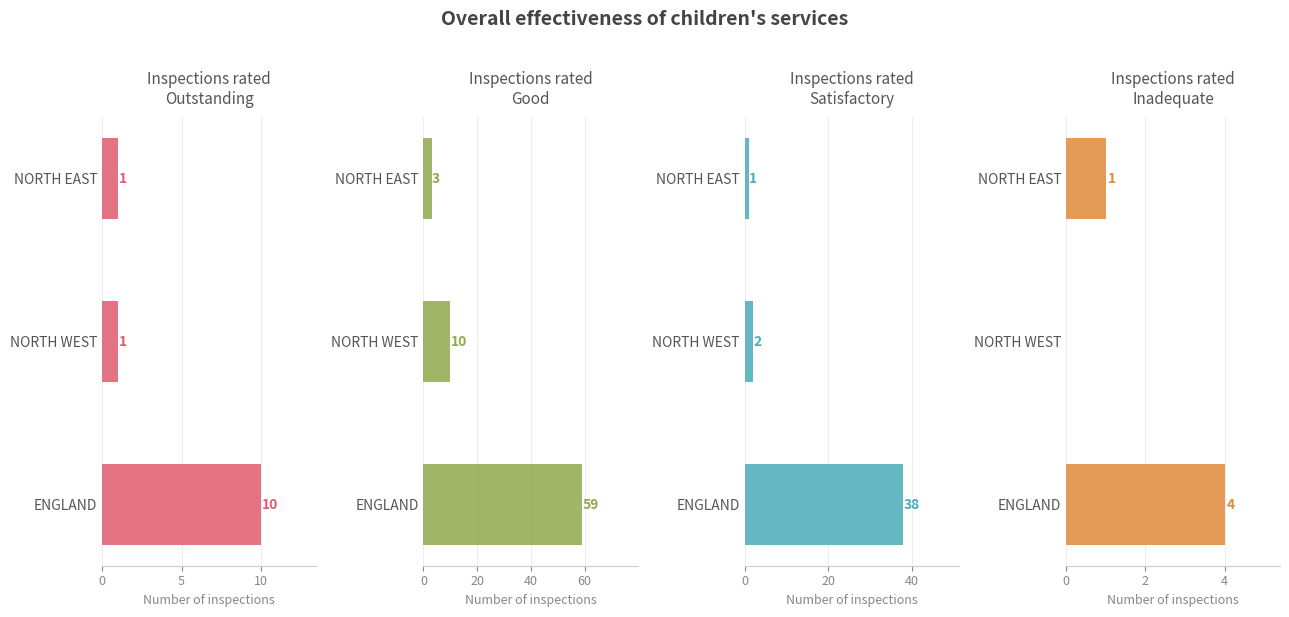

What is the difference between the maximum and minimum values in the Satisfactory series?

37